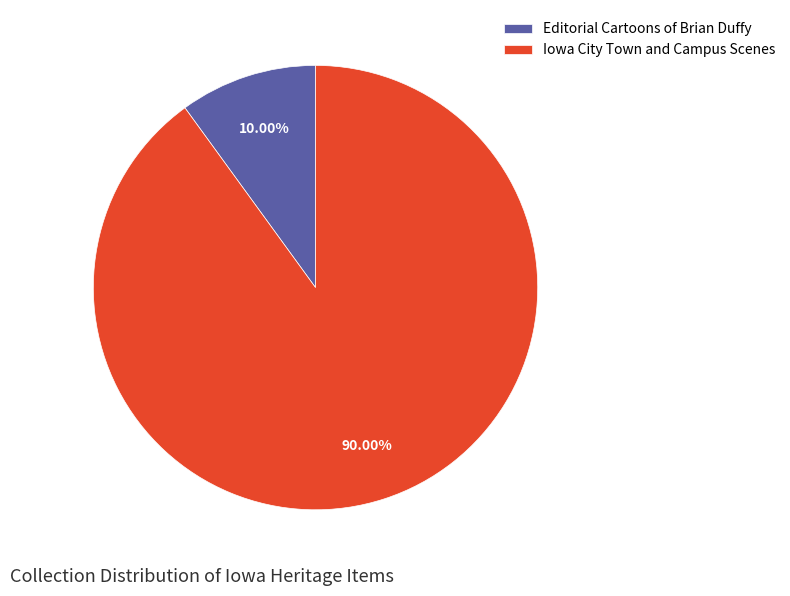

Count the number of slices in the pie.

2